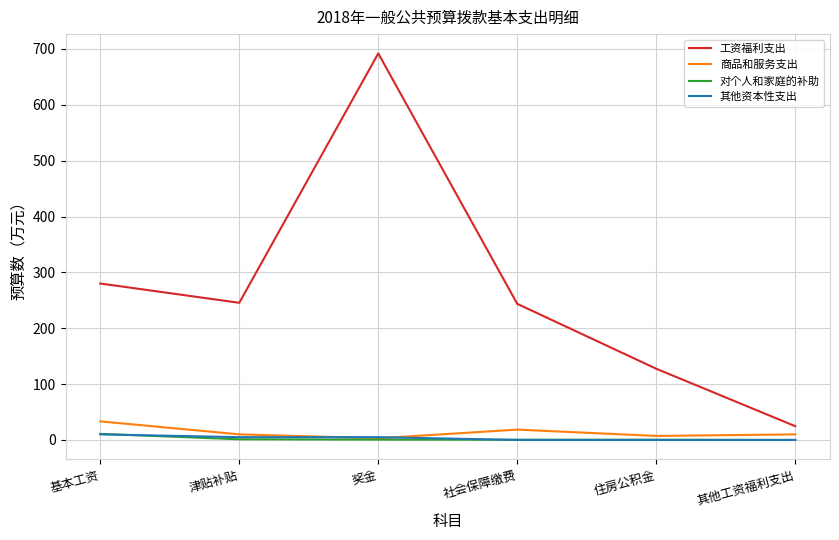

At which label does 工资福利支出 reach its minimum?

其他工资福利支出